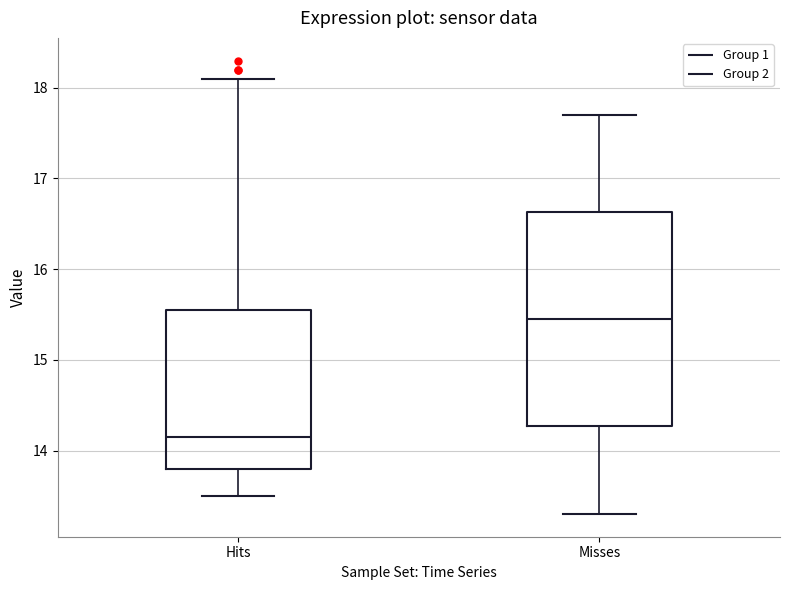

Reading left to right, read every box against the y-axis: the position of its median line, the range the box covers, and the ends of its whiskers. The values are not printed on the chart, so give them approximately, as read against the axis.

Hits: median 14.2, box 13.8 to 15.6, whiskers 13.5 to 18.1
Misses: median 15.5, box 14.3 to 16.6, whiskers 13.3 to 17.7